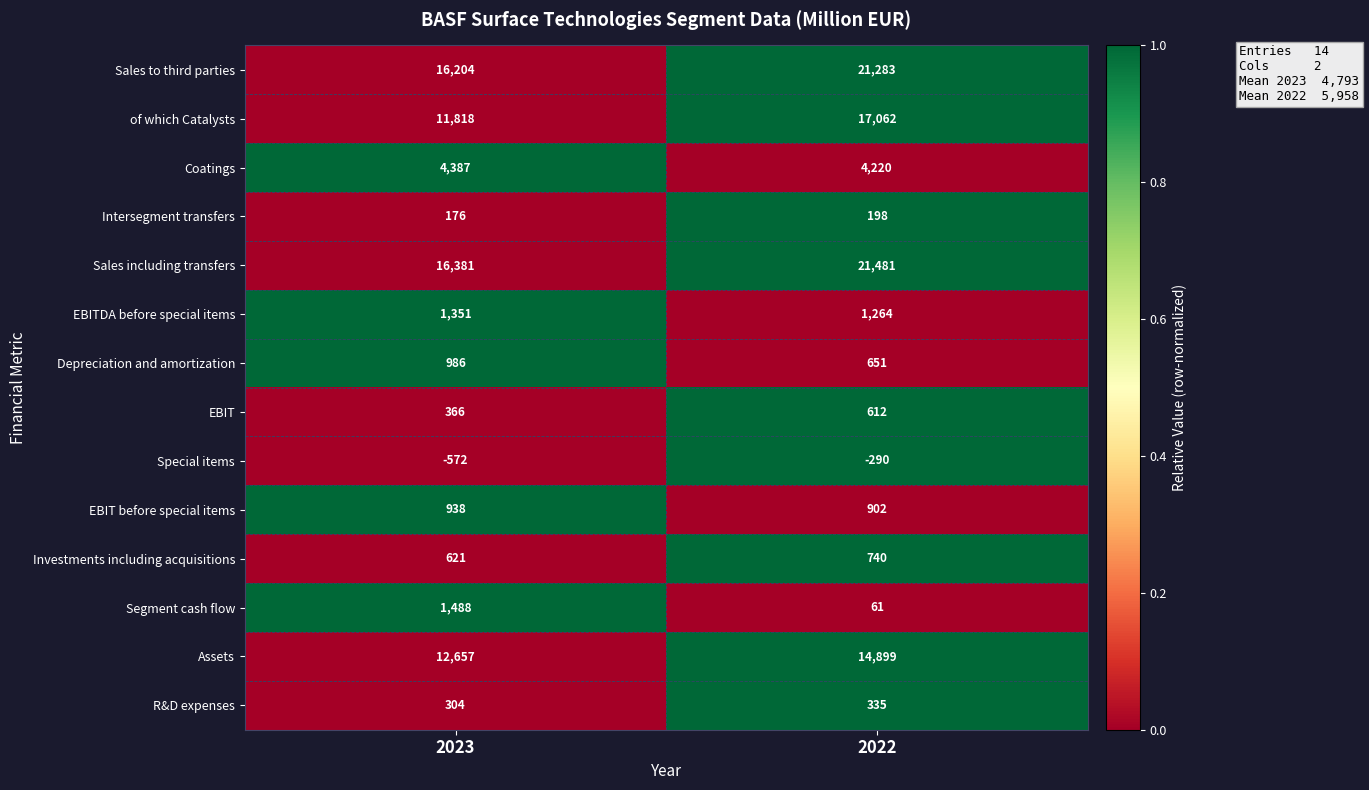

Is it true that EBIT before special items equals 468 at 2022?

False